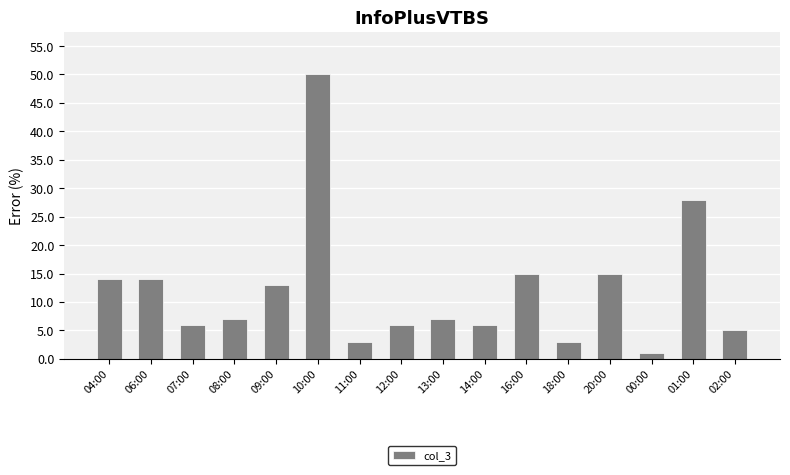

What is the label of the 10th bar from the right?

11:00